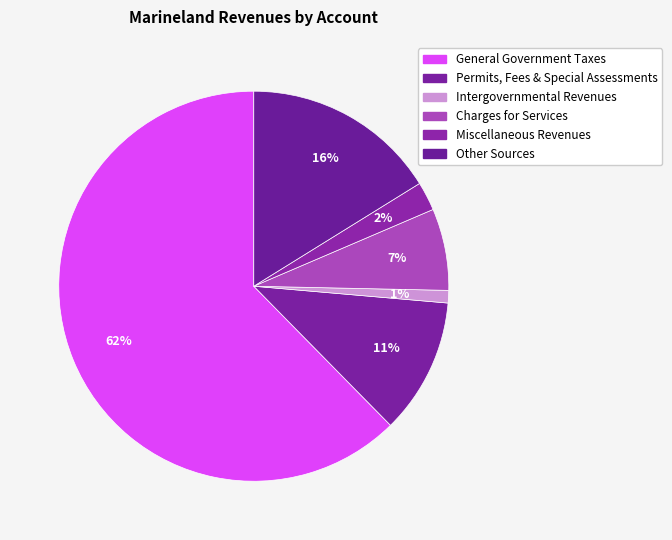

Between Intergovernmental Revenues and General Government Taxes, which is larger?

General Government Taxes